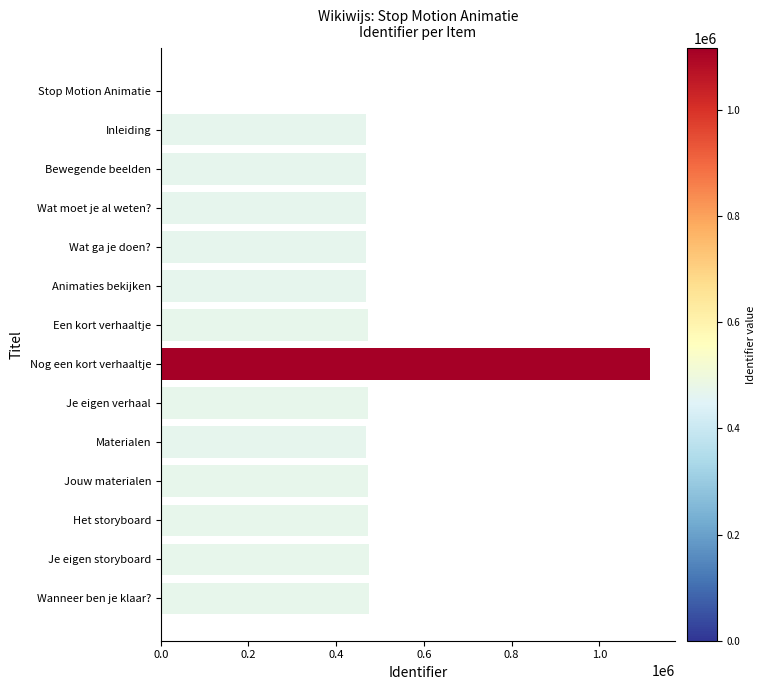

The chart shows a value of 473766 at Je eigen storyboard. True or false?

True